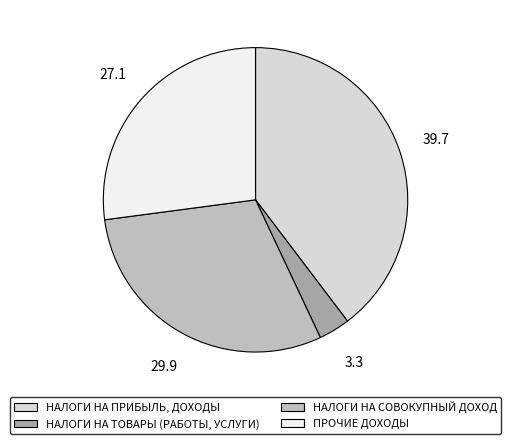

Between НАЛОГИ НА ТОВАРЫ (РАБОТЫ, УСЛУГИ) and НАЛОГИ НА СОВОКУПНЫЙ ДОХОД, which is larger?

НАЛОГИ НА СОВОКУПНЫЙ ДОХОД